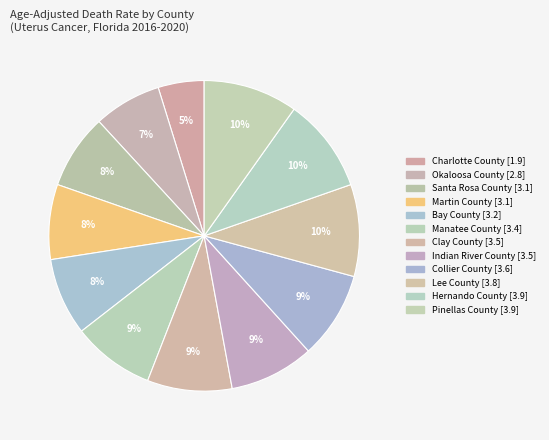

Is there any slice that represents more than half of the pie?

No